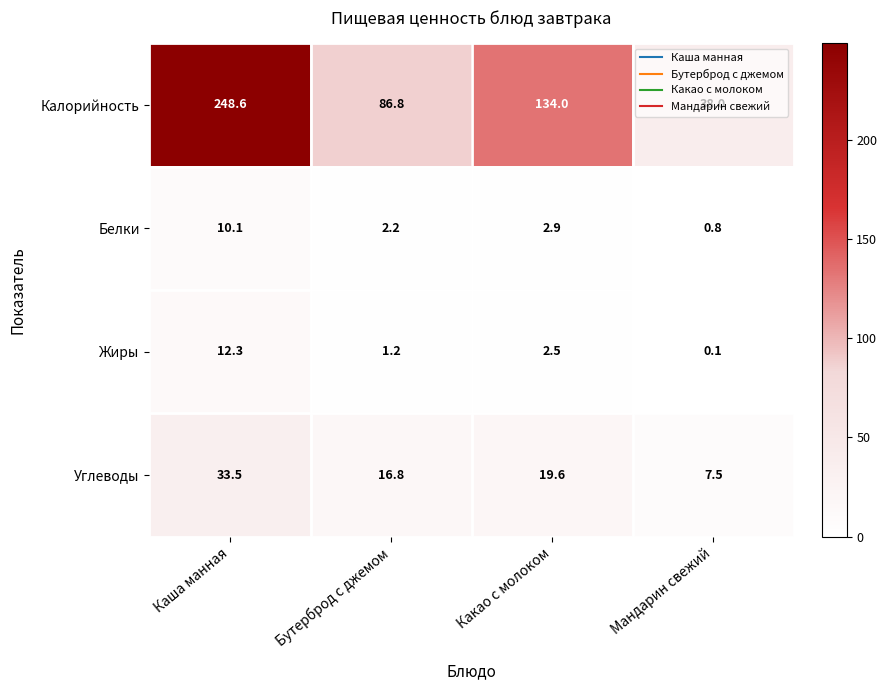

What value does the Белки series have at Бутерброд с джемом?

2.2